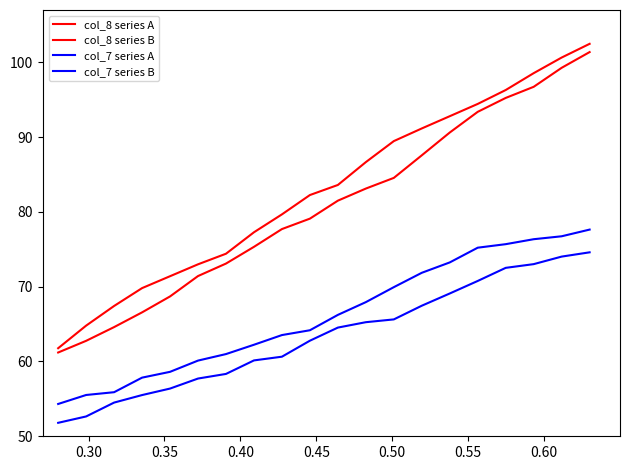

How many lines are shown in the chart?

4